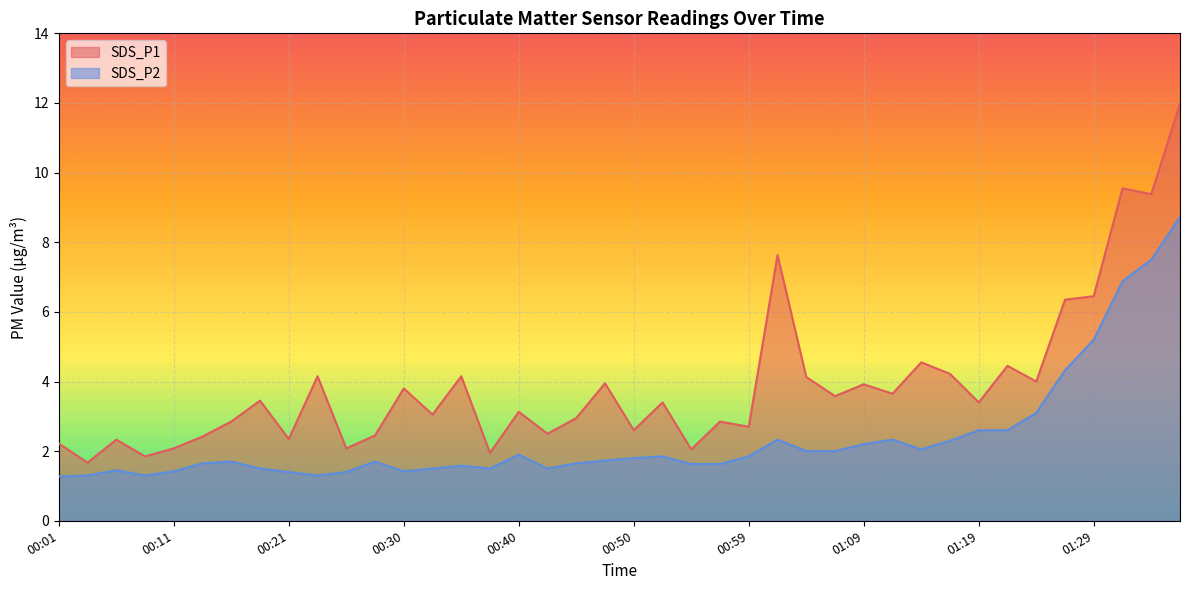

List the series in order of their overall mean, lowest first.

SDS_P2, SDS_P1